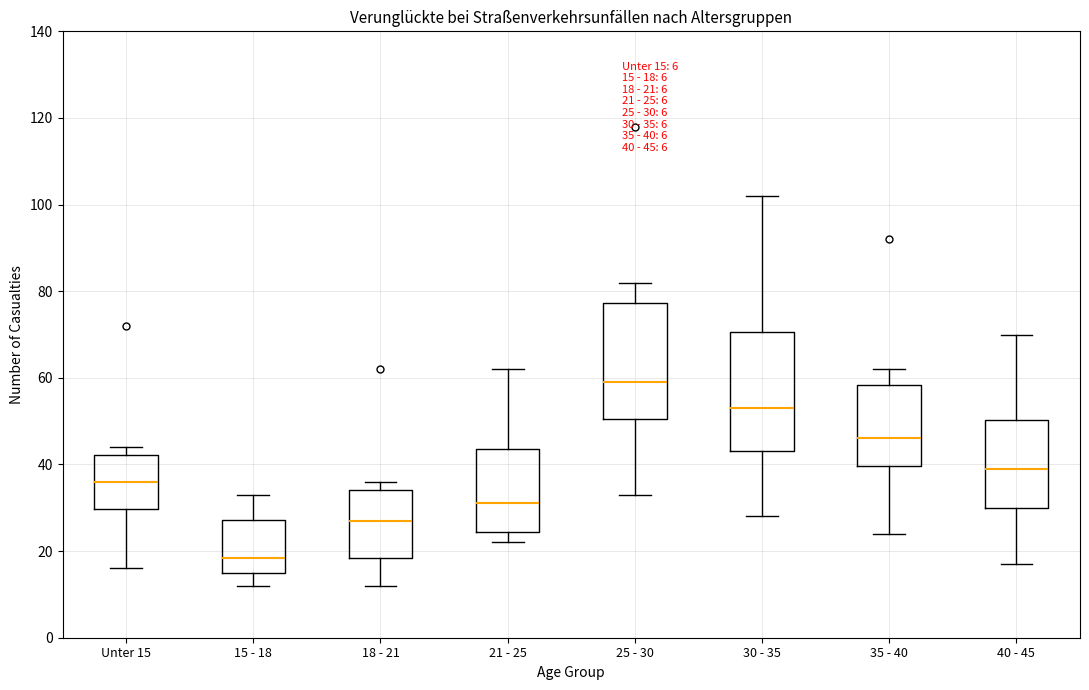

Which box's median line is the lowest?

15 - 18